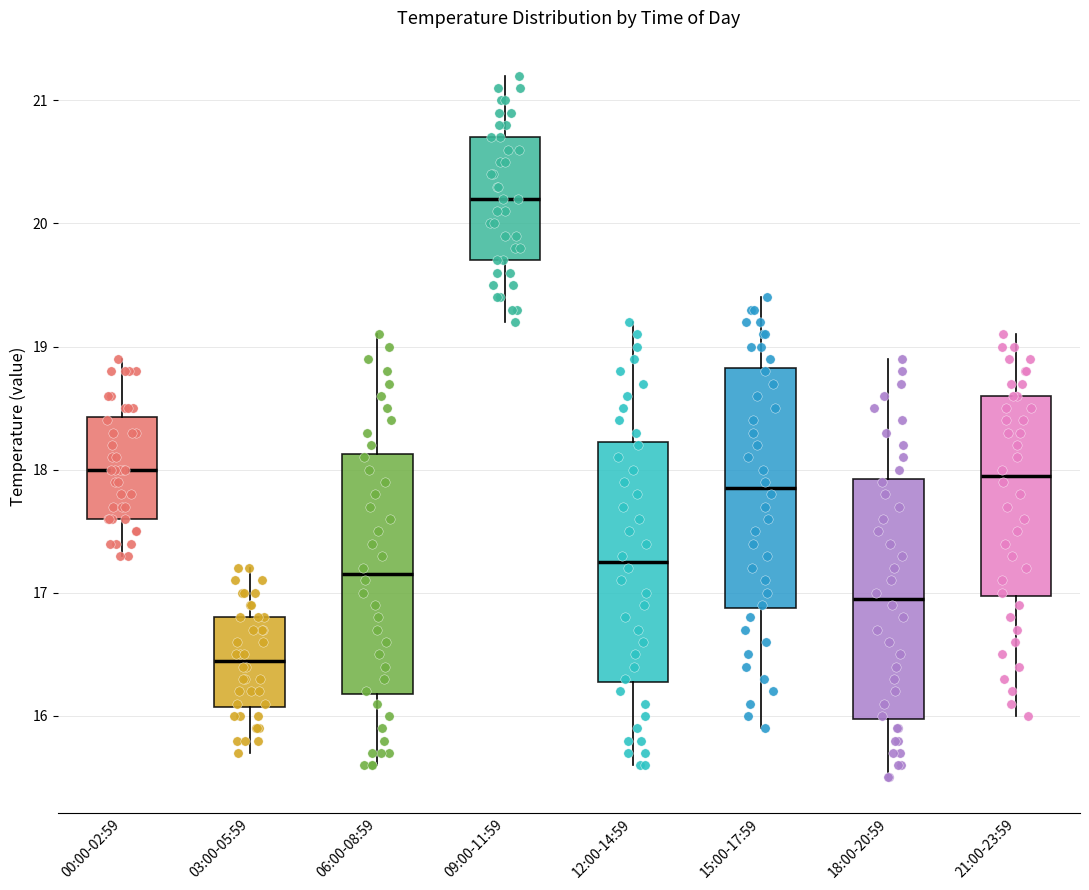

Reading left to right, transcribe this box plot: for each box, give where its median line is, the range the box spans, and where its two whiskers end, as read against the y-axis. The values are not printed on the chart, so give them approximately, as read against the axis.

00:00-02:59: median 18.0, box 17.6 to 18.4, whiskers 17.3 to 18.9
03:00-05:59: median 16.5, box 16.1 to 16.8, whiskers 15.7 to 17.2
06:00-08:59: median 17.2, box 16.2 to 18.1, whiskers 15.6 to 19.1
09:00-11:59: median 20.2, box 19.7 to 20.7, whiskers 19.2 to 21.2
12:00-14:59: median 17.3, box 16.3 to 18.2, whiskers 15.6 to 19.2
15:00-17:59: median 17.9, box 16.9 to 18.8, whiskers 15.9 to 19.4
18:00-20:59: median 17.0, box 16.0 to 17.9, whiskers 15.5 to 18.9
21:00-23:59: median 18.0, box 17.0 to 18.6, whiskers 16.0 to 19.1